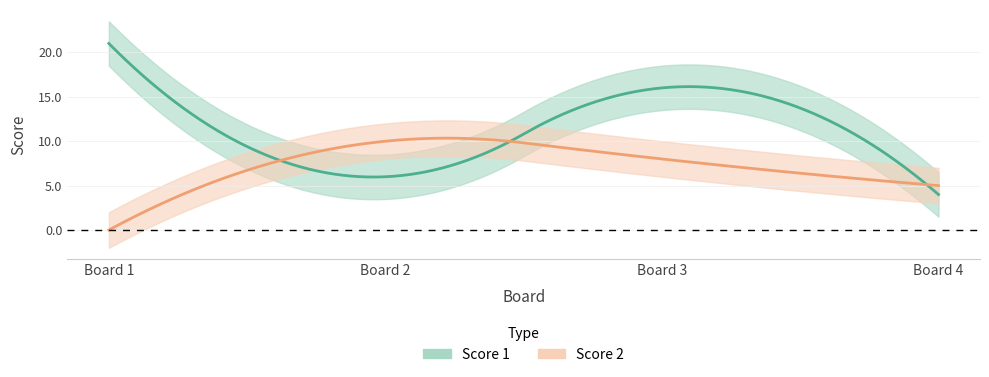

Reading left to right, extract all data points from this chart.

Score 1: 1=21	2=6	3=16	4=4
Score 2: 1=0	2=10	3=8	4=5